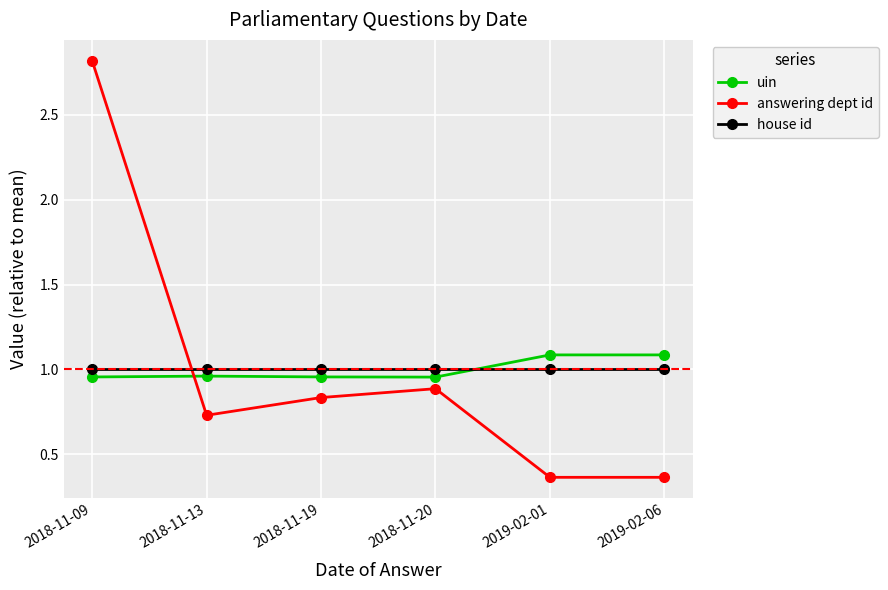

Which series changed the most between 2018-11-19 and 2019-02-06?

answering dept id